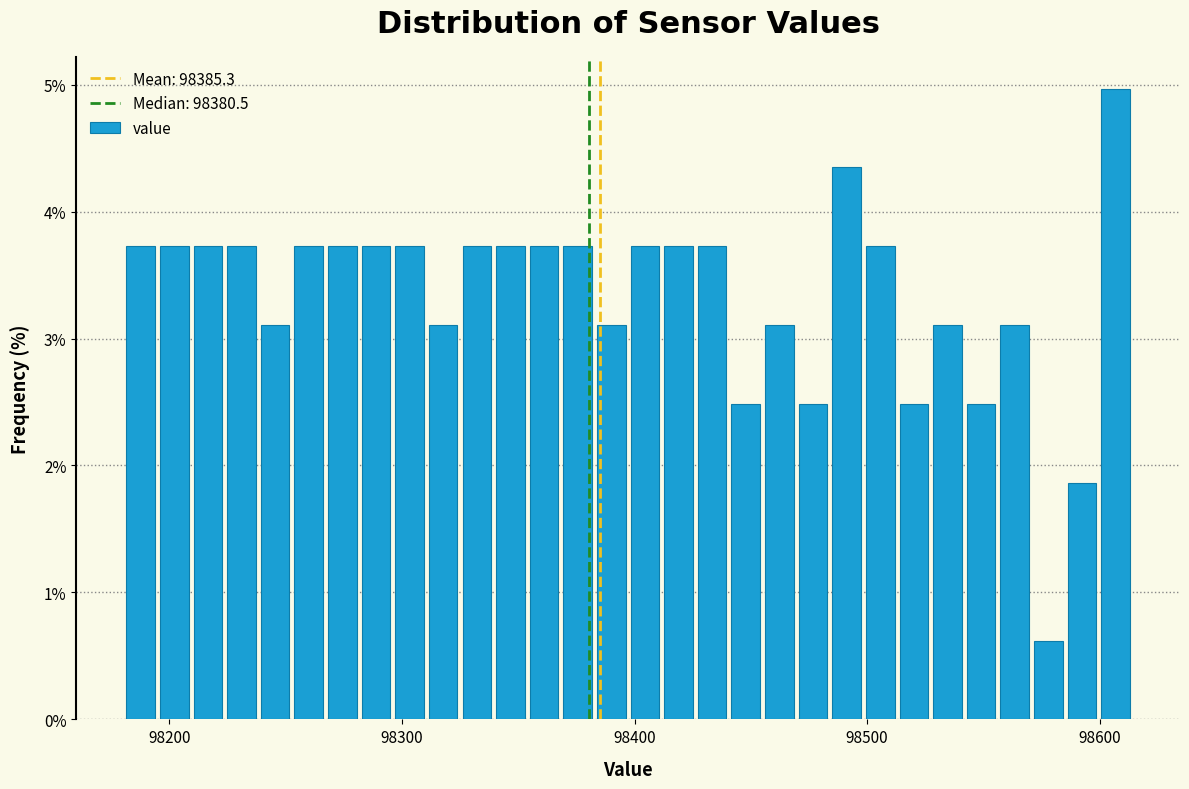

Around what value on the x-axis is the tallest bar? Give the approximate position of its centre, as read against the axis.

98610